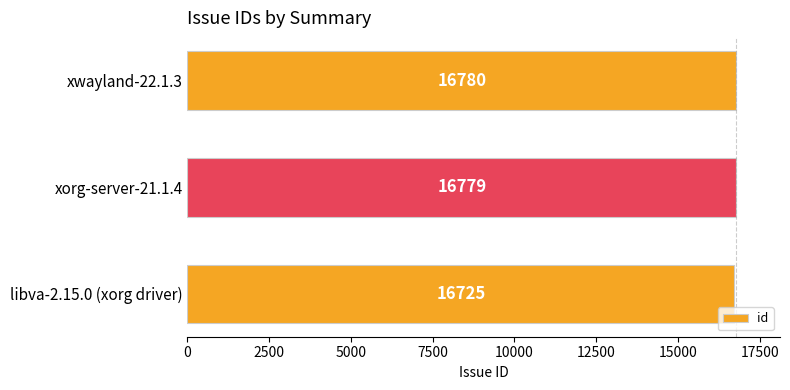

Rank the categories by value from highest to lowest.

xwayland-22.1.3, xorg-server-21.1.4, libva-2.15.0 (xorg driver)